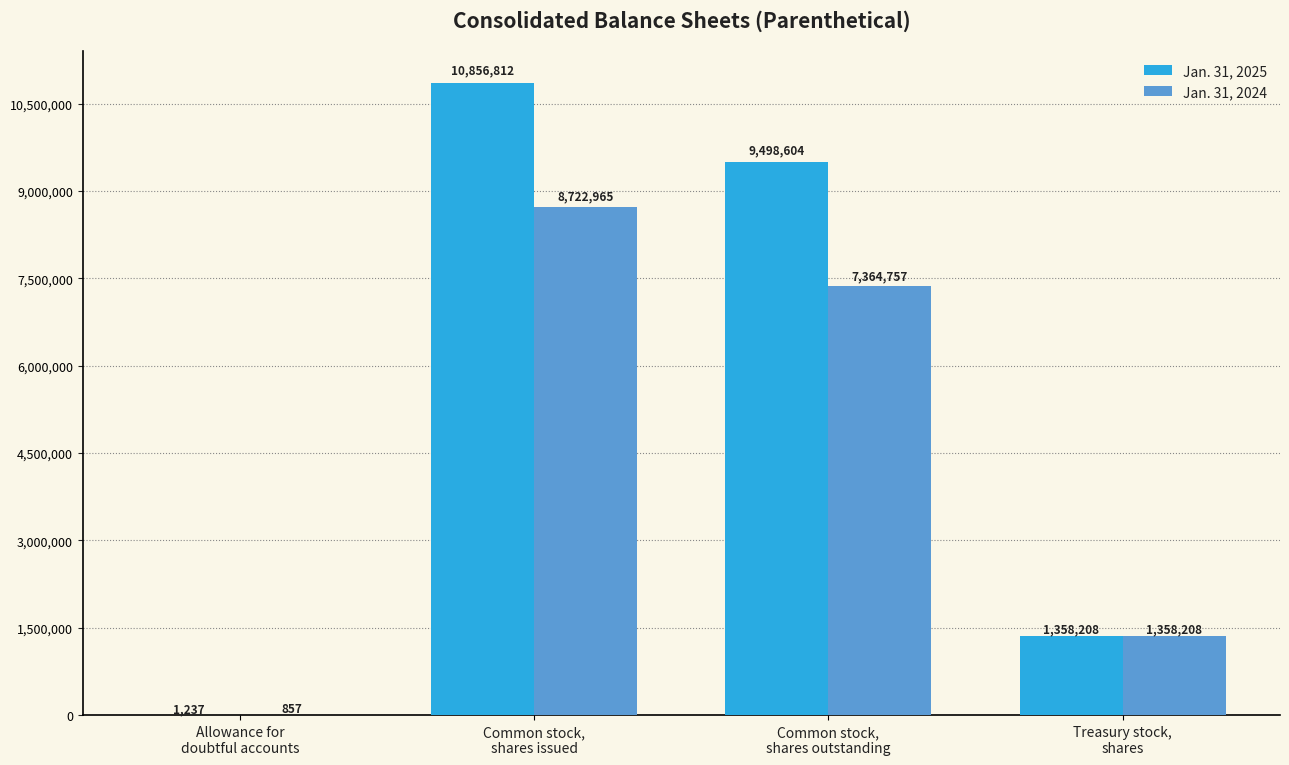

Which series changed the most between Allowance for
doubtful accounts and Common stock,
shares issued?

Jan. 31, 2025